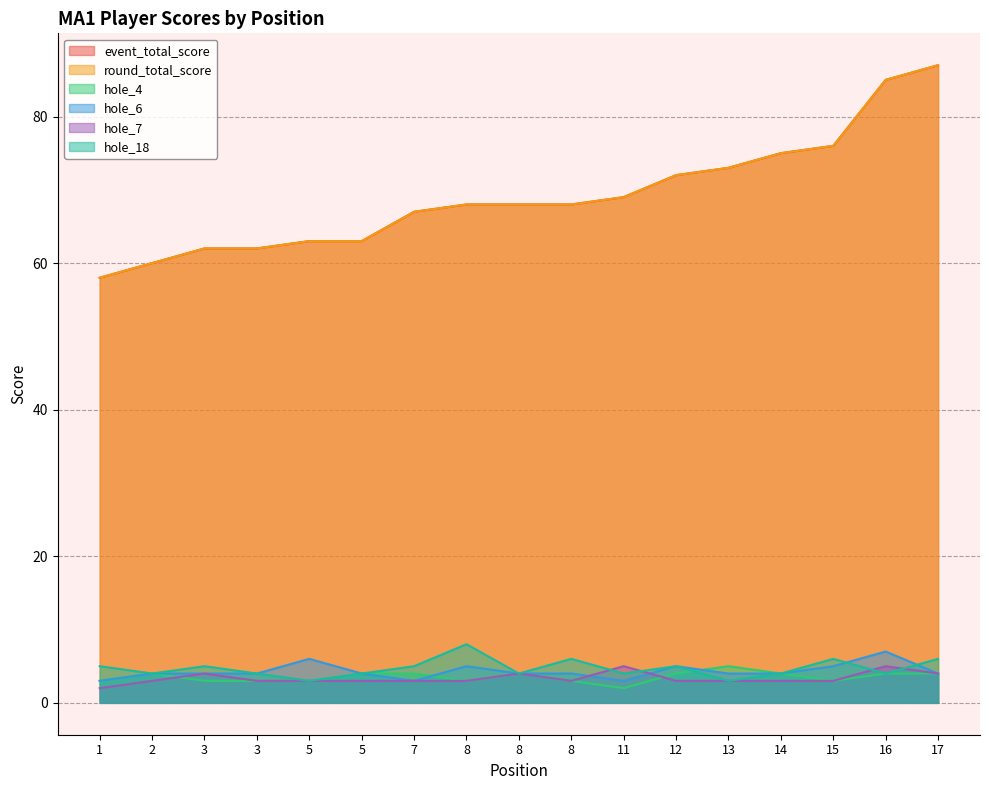

At which label does round_total_score reach its minimum?

1